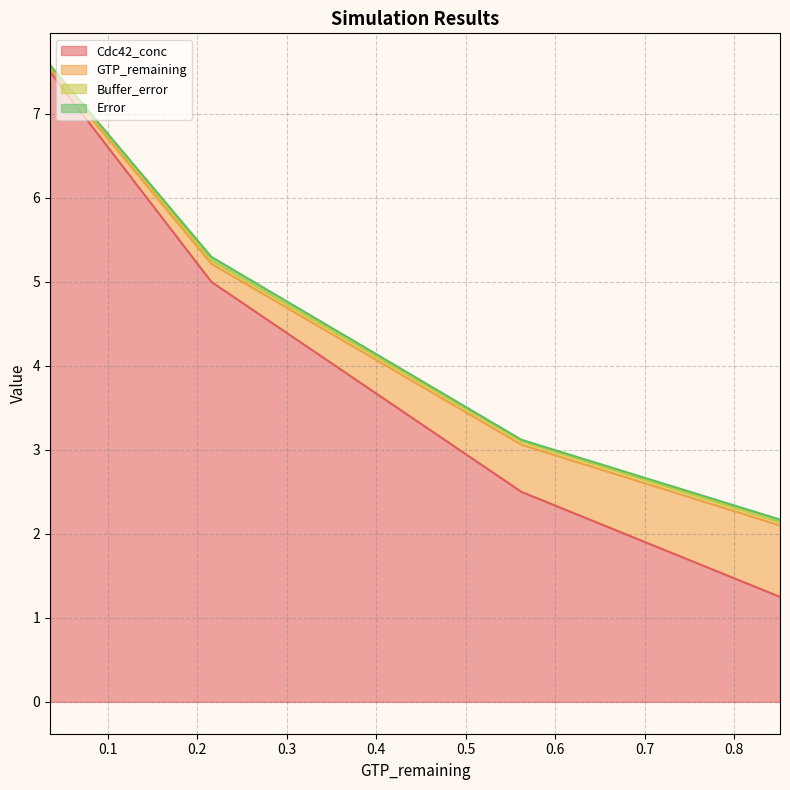

Reading left to right, what are all the values shown in this chart?

GTP_remaining: 0.0	0.2	0.6	0.9
Error: 0.0	0.0	0.0	0.0
Buffer_error: 0.0	0.0	0.0	0.0
Cdc42_conc: 7.5	5.0	2.5	1.2